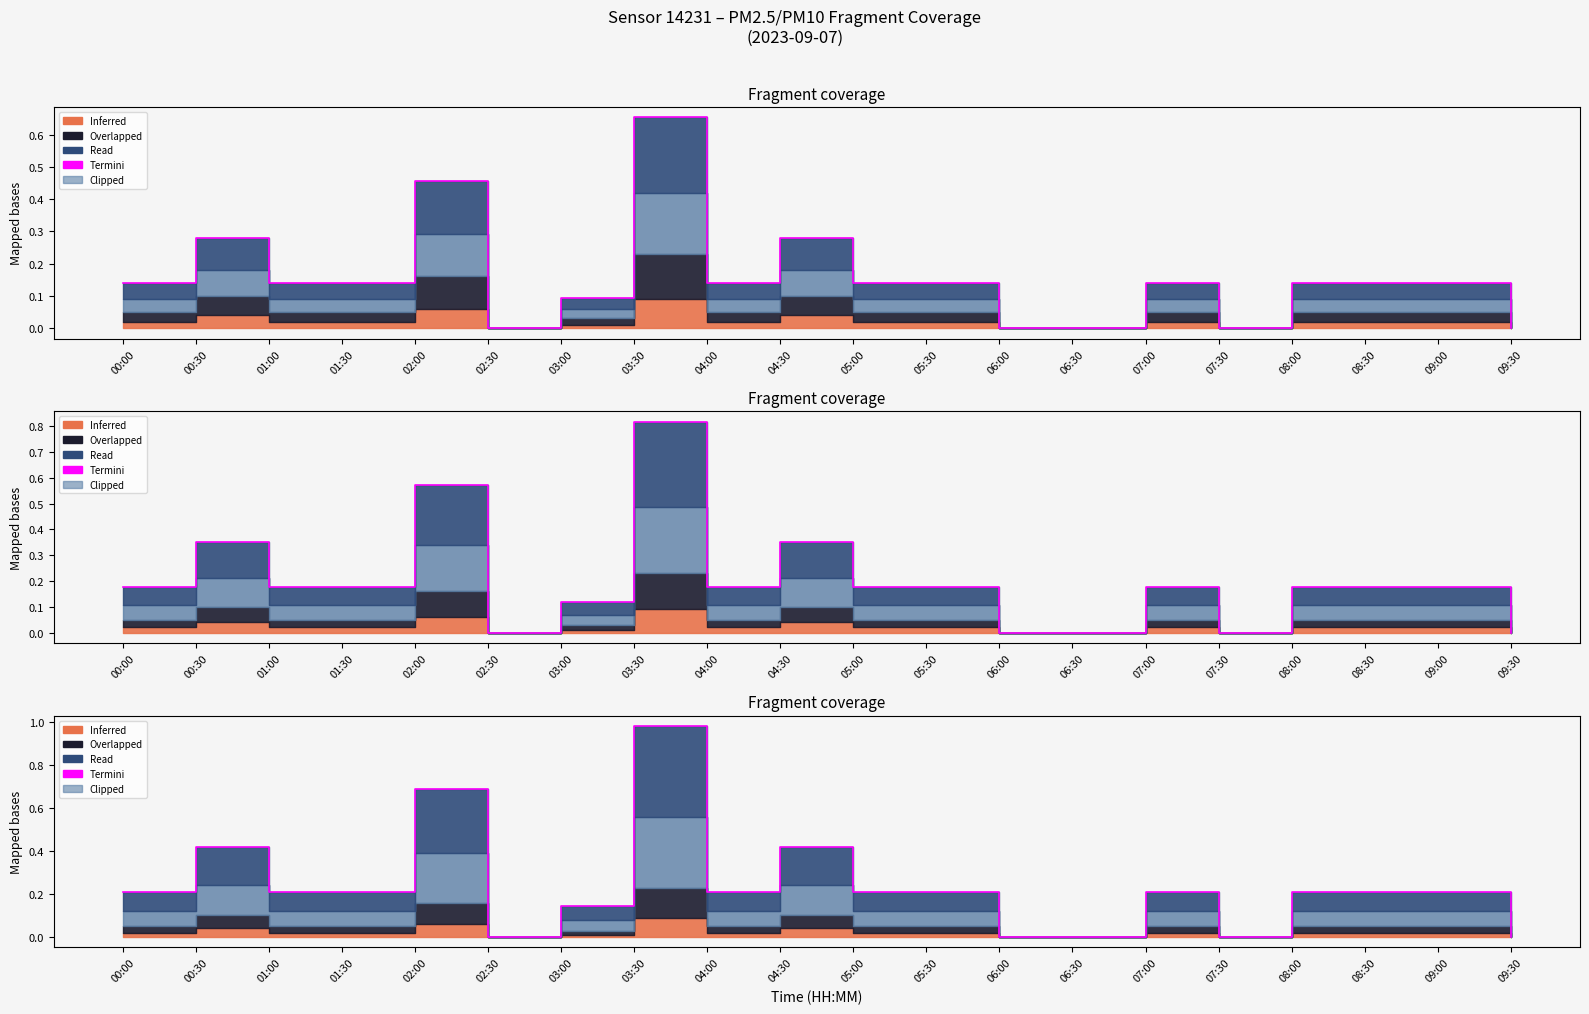

What is the average value?

0.2